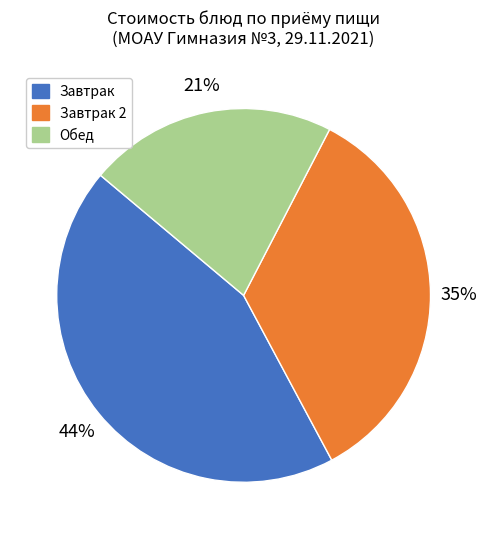

How many slices are in this pie chart?

3